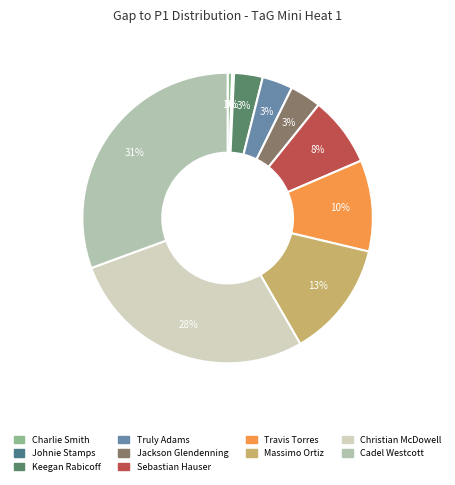

To the nearest percent, what percentage of the pie is Jackson Glendenning?

3%